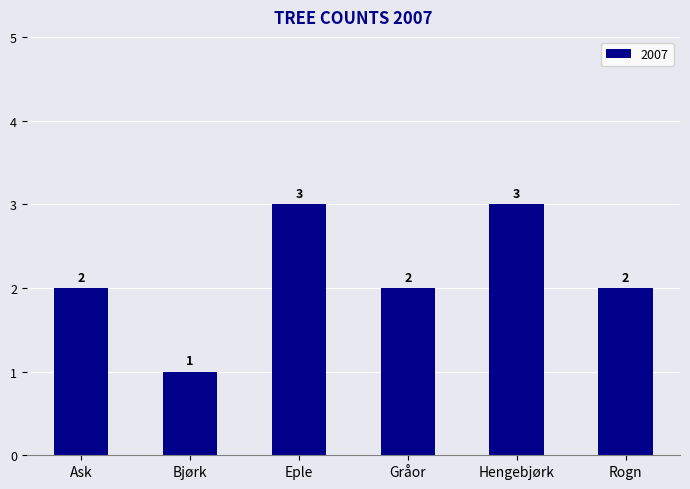

Reading right to left, what are all the values shown in this chart?

2	3	2	3	1	2